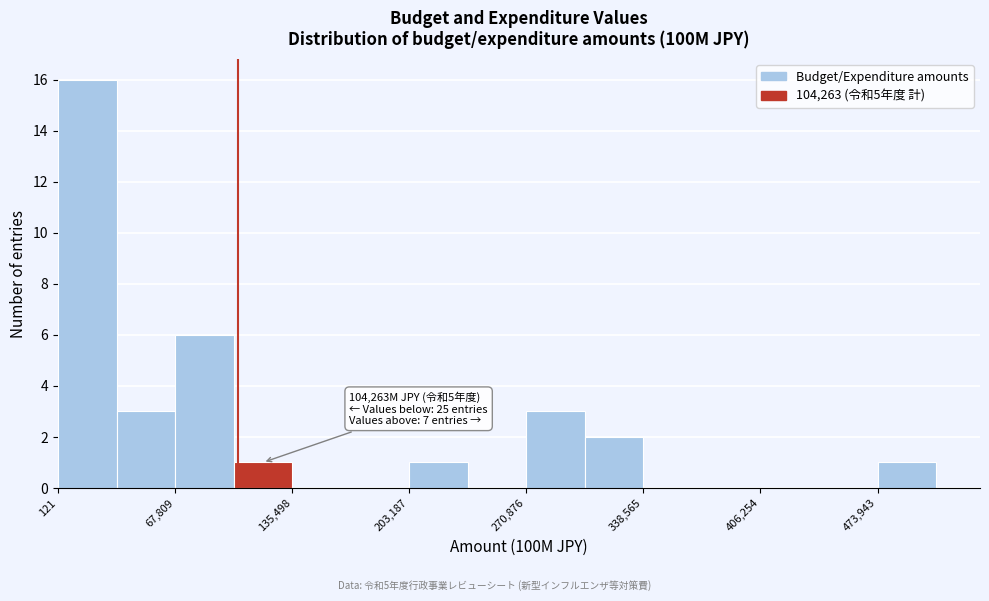

Around what value on the x-axis is the tallest bar? Give the approximate position of its centre, as read against the axis.

20000